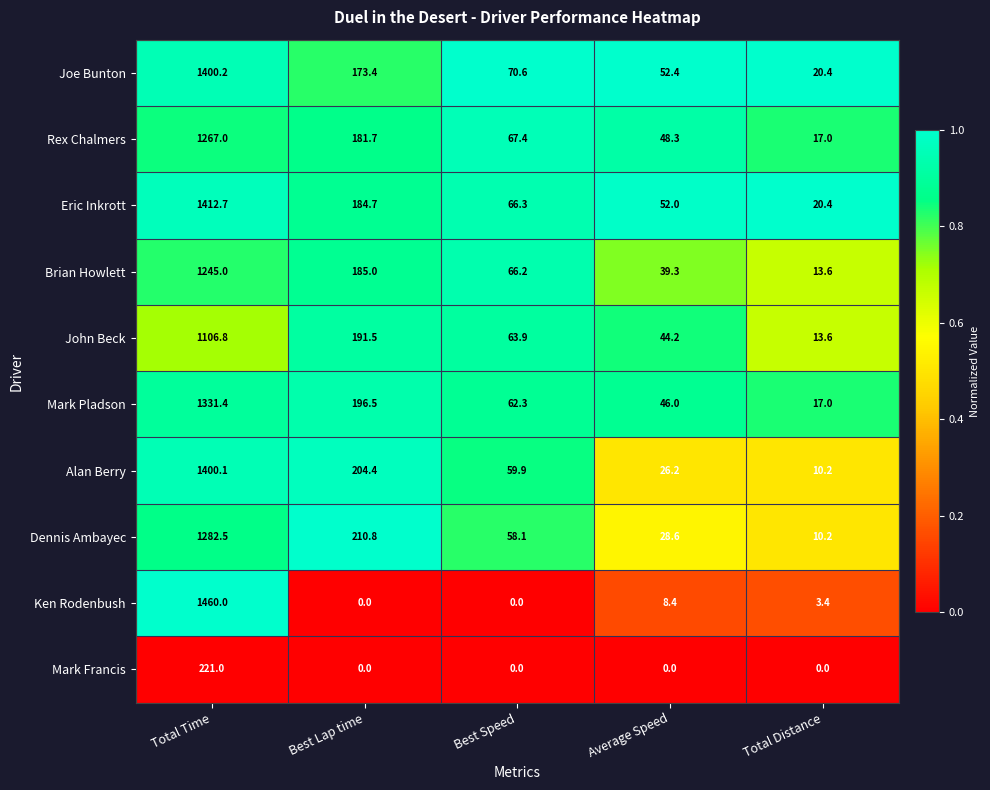

Rank the series by their maximum value, from lowest to highest.

Mark Francis, John Beck, Brian Howlett, Rex Chalmers, Dennis Ambayec, Mark Pladson, Alan Berry, Joe Bunton, Eric Inkrott, Ken Rodenbush